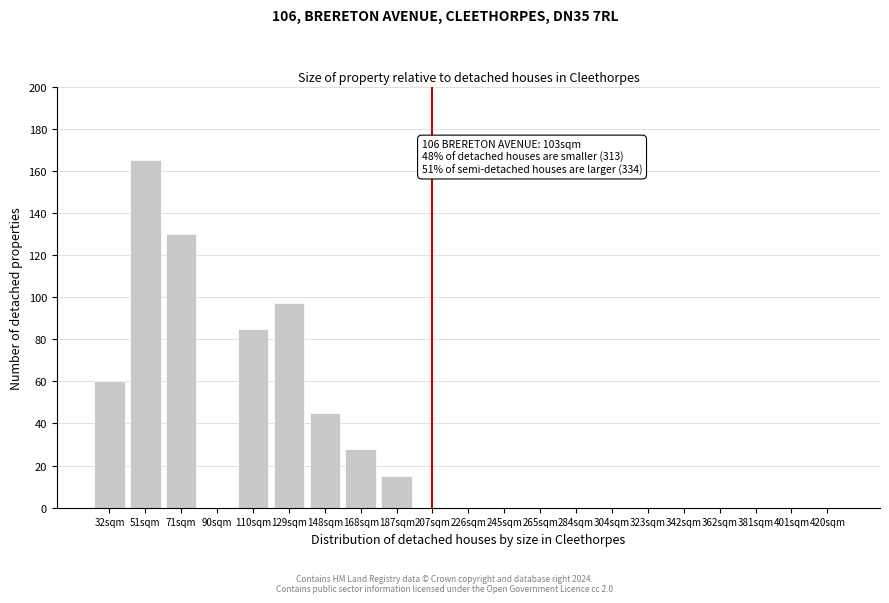

Reading left to right, what are all the values shown in this chart?

32sqm=60	51sqm=165	71sqm=130	90sqm=0	110sqm=85	129sqm=97	148sqm=45	168sqm=28	187sqm=15	207sqm=0	226sqm=0	245sqm=0	265sqm=0	284sqm=0	304sqm=0	323sqm=0	342sqm=0	362sqm=0	381sqm=0	401sqm=0	420sqm=0